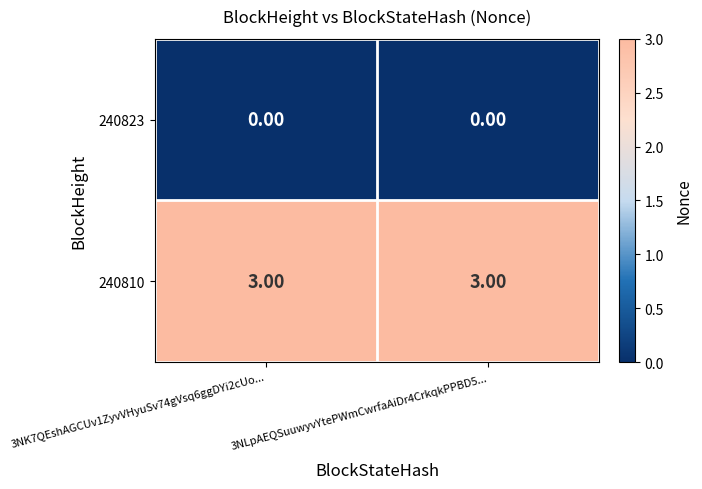

What is the sum of all 240810 values?

6